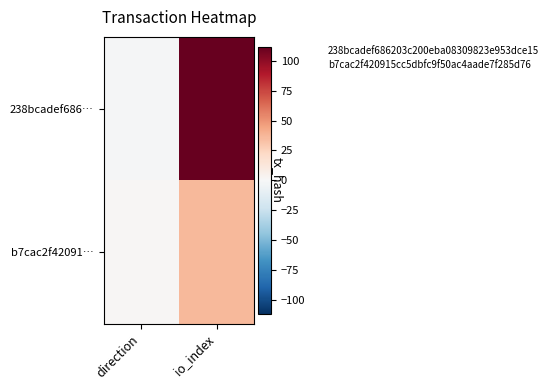

Rank the series by their average value, from highest to lowest.

238bcadef686…, b7cac2f42091…